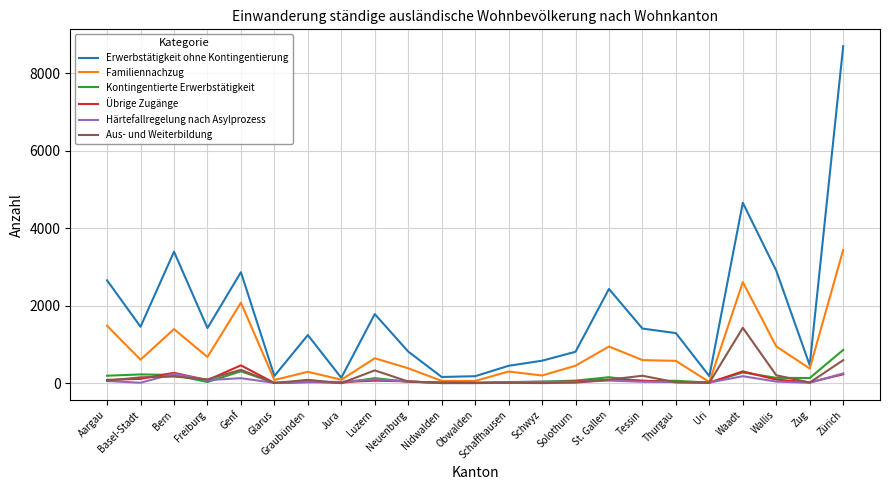

What is the difference between the maximum and second lowest values in the Erwerbstätigkeit ohne Kontingentierung series?

8540